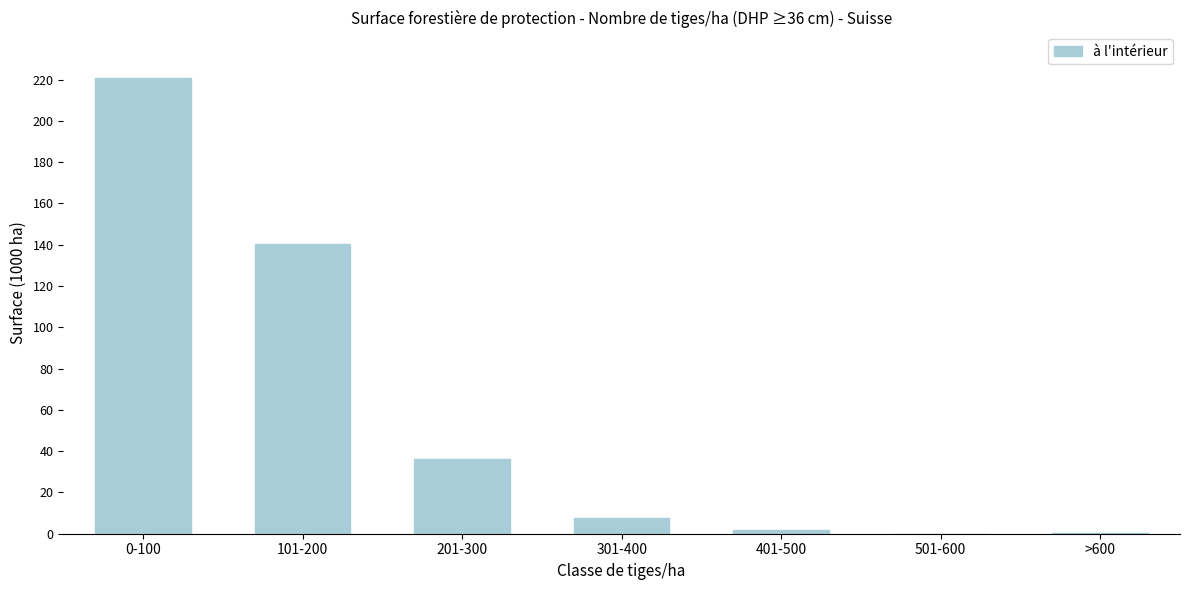

What is the sum of all values?

407.5